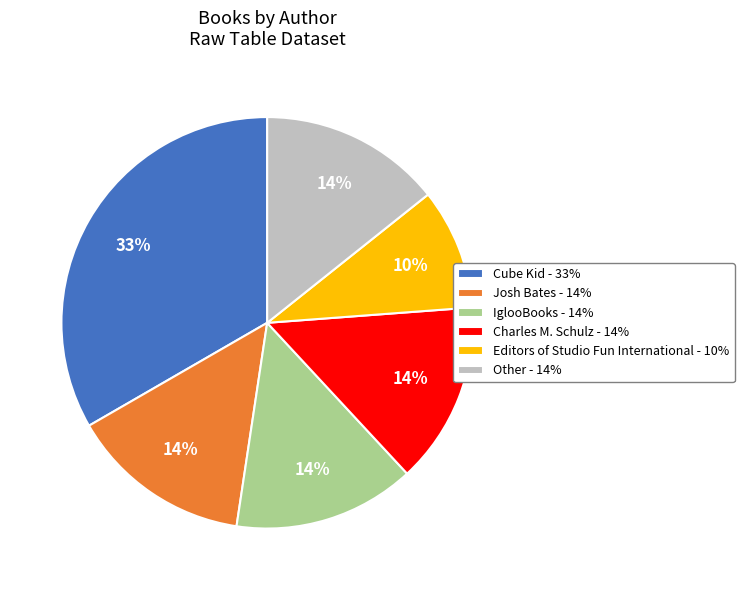

Combined, do Other - 14% and Charles M. Schulz - 14% account for over 50%?

No